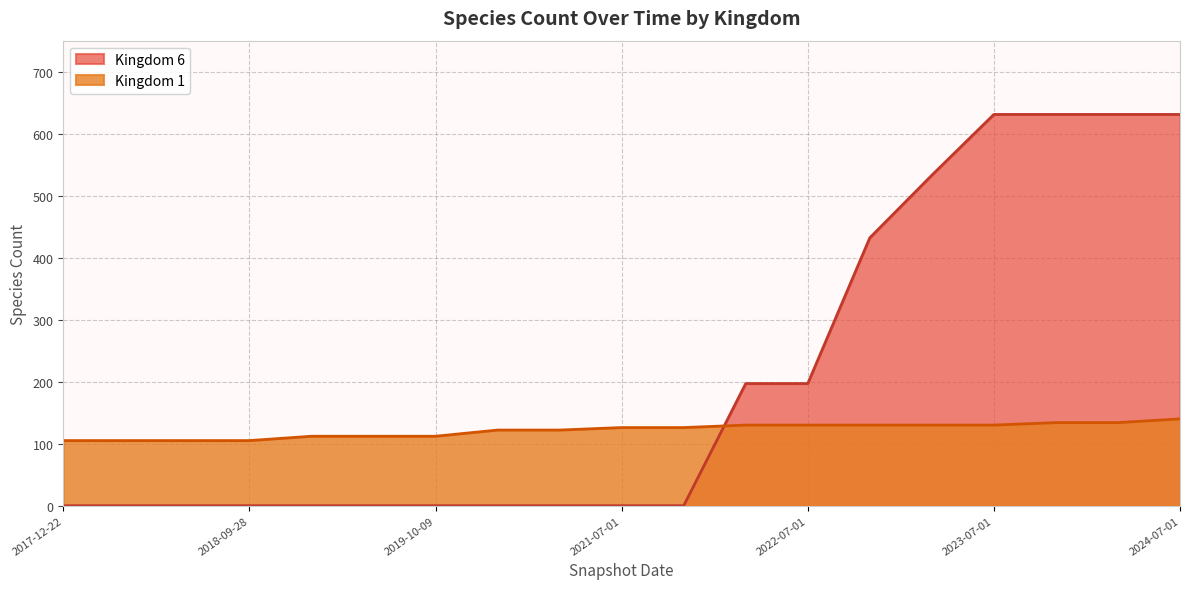

List the series in order of their overall mean, highest first.

Kingdom 6, Kingdom 1